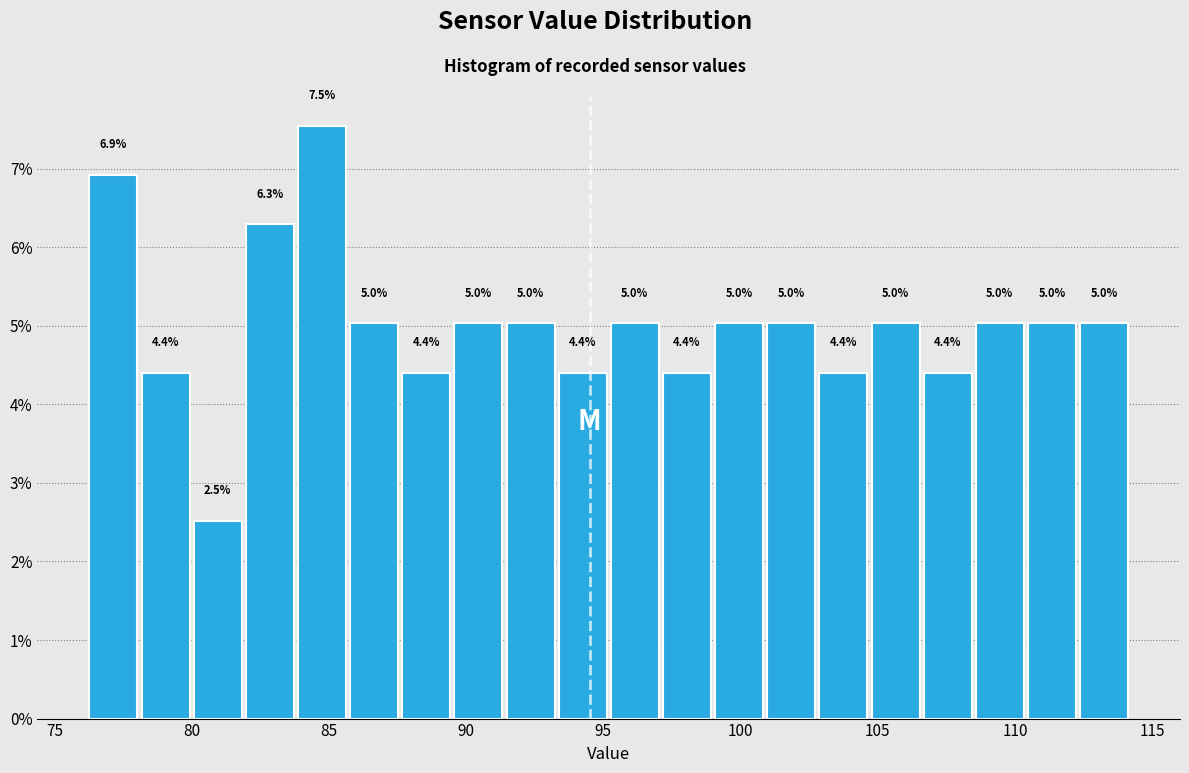

Around what value on the x-axis is the tallest bar? Give the approximate position of its centre, as read against the axis.

85.0